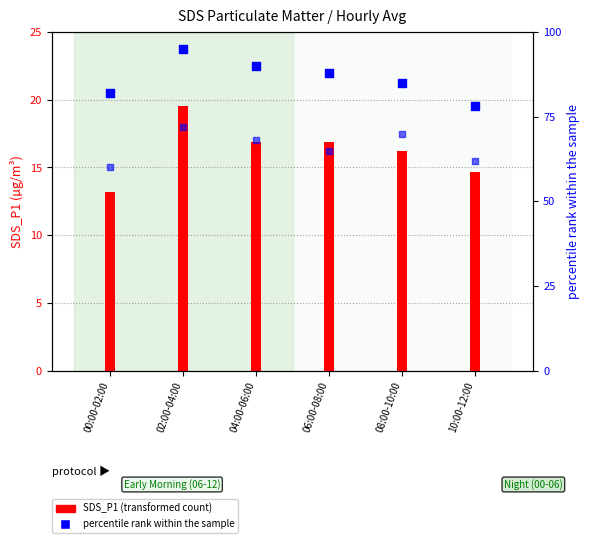

Which series has the largest total across all categories?

percentile rank P1